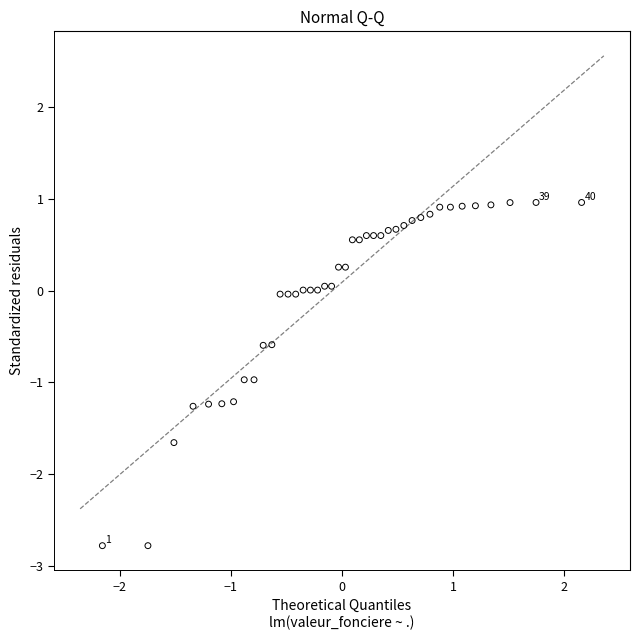

What is the range of Y values (max minus min)?

3.7